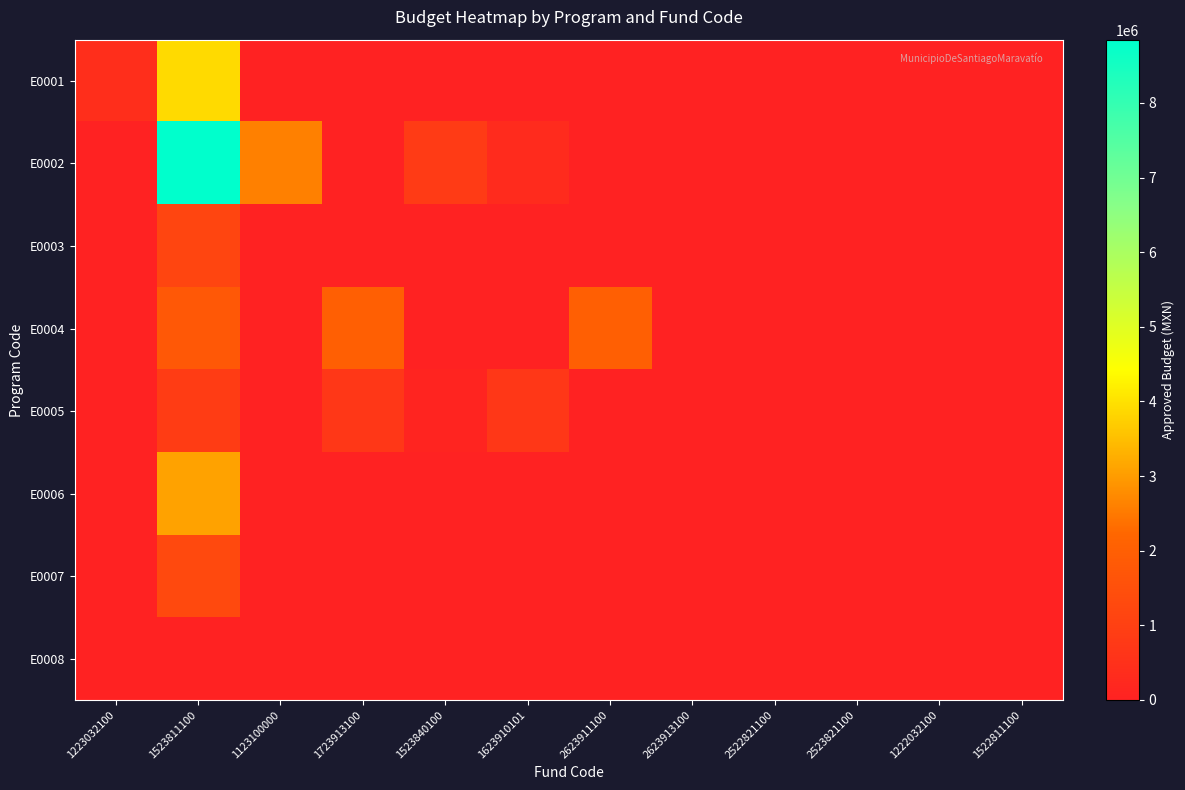

How many data points does each series have?

12